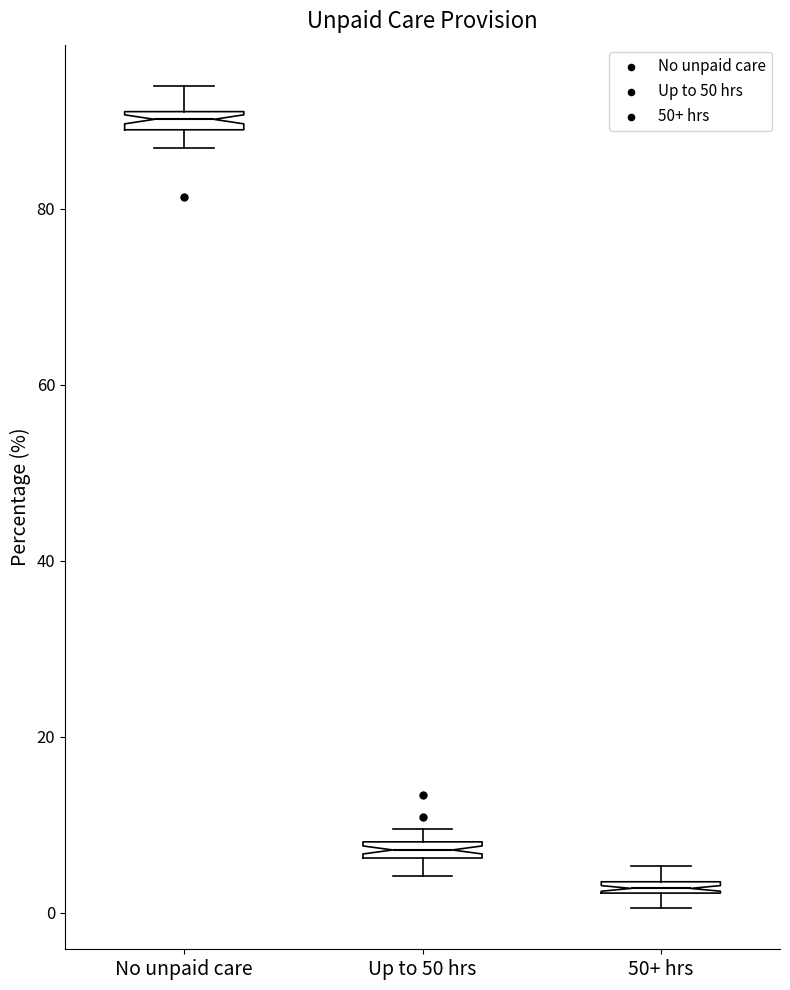

Which box's median line is the lowest?

50+ hrs